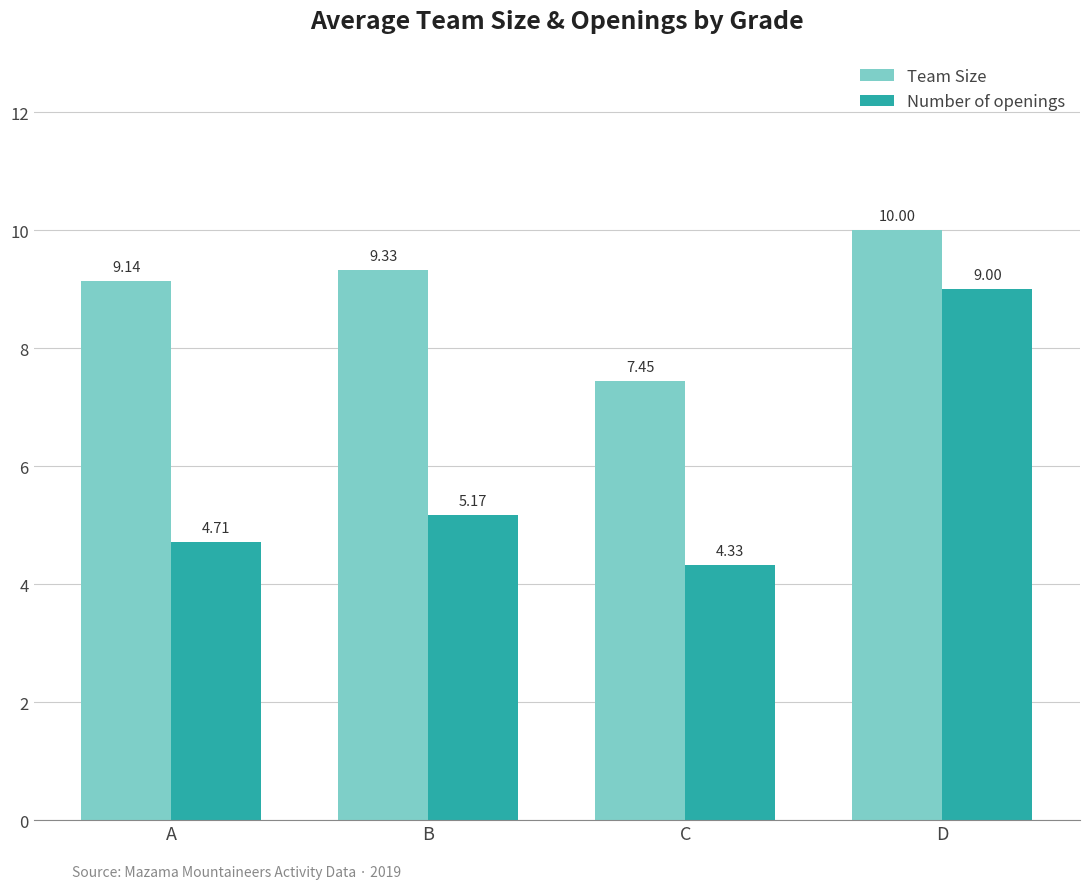

Rank the series at A from highest to lowest value.

Team Size, Number of openings